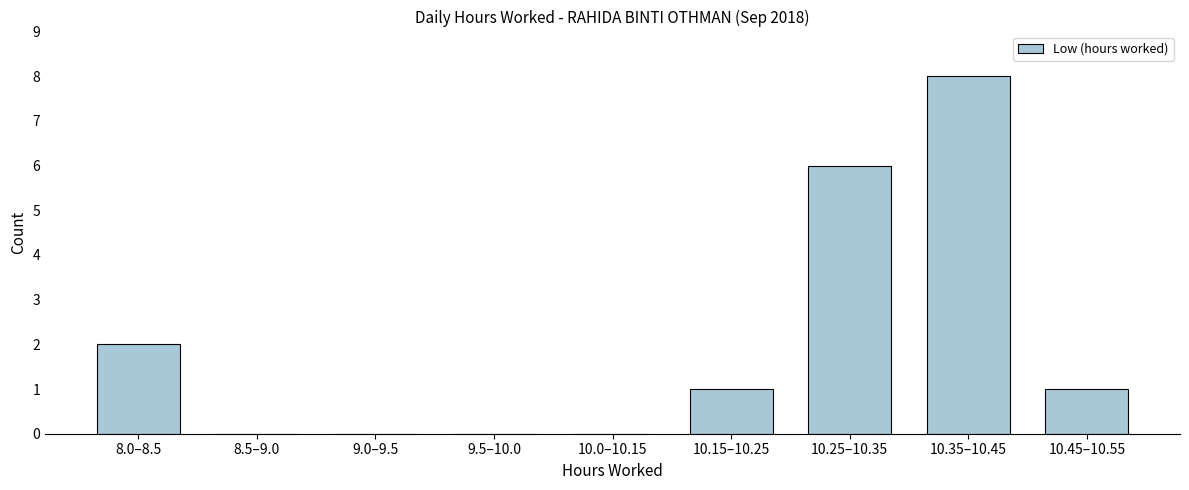

Reading left to right, list all the values displayed in this chart.

8.0–8.5=2	8.5–9.0=0	9.0–9.5=0	9.5–10.0=0	10.0–10.15=0	10.15–10.25=1	10.25–10.35=6	10.35–10.45=8	10.45–10.55=1